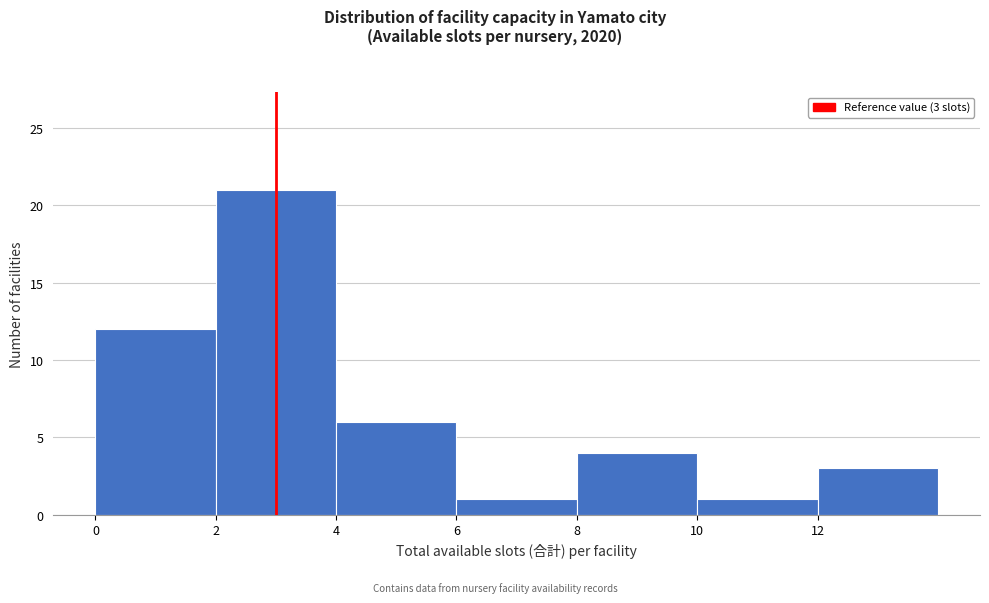

Which range on the x-axis has the tallest bar?

2 to 4